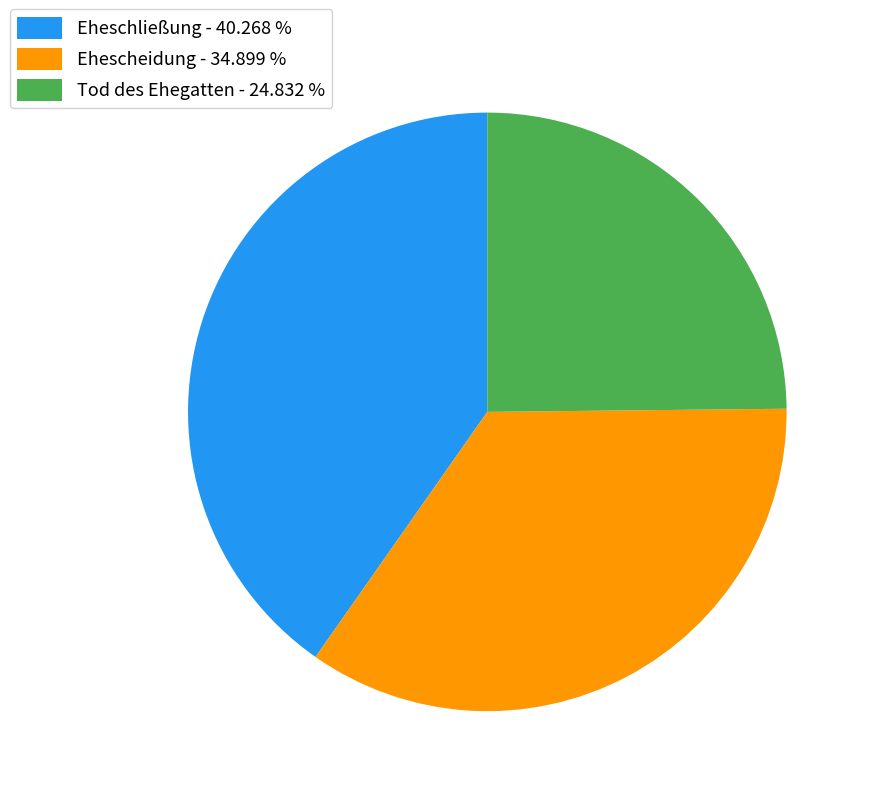

Does any single category account for the majority?

No